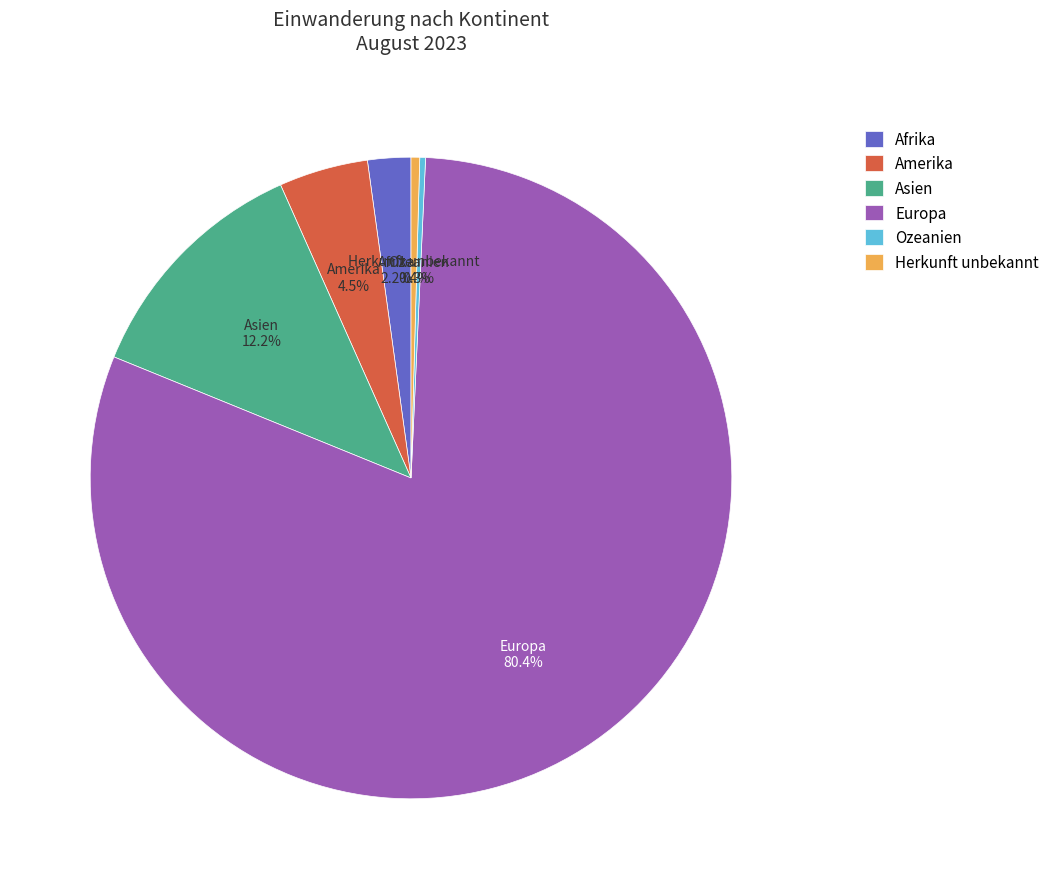

What is the ratio of the value at Afrika to the value at Amerika?

0.5